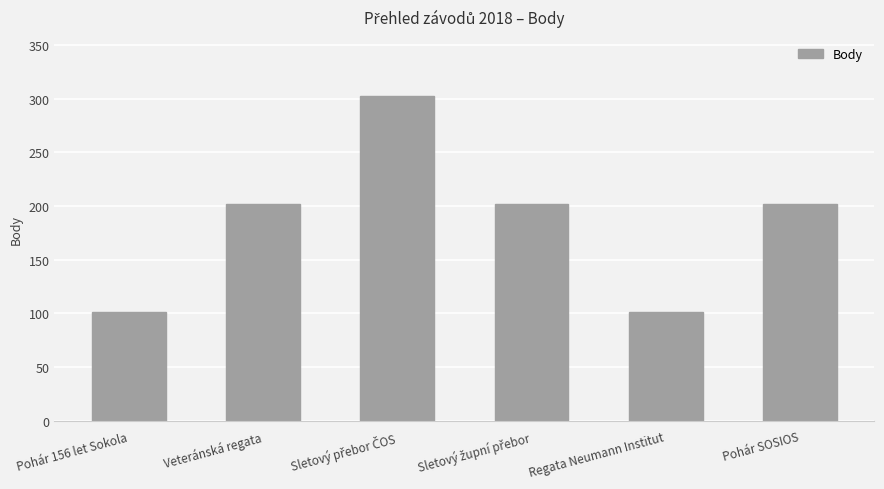

What is the difference between the second highest and second lowest values?

101